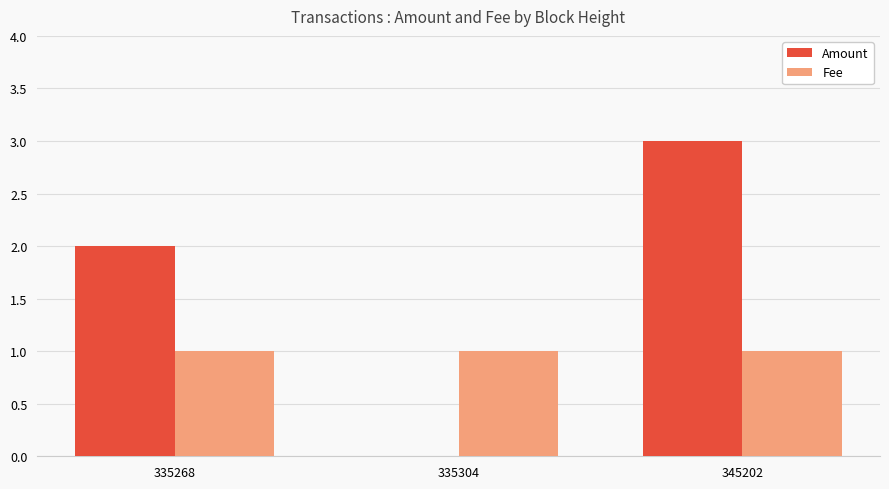

What is the spread (max minus min) of values at 335268?

1.0